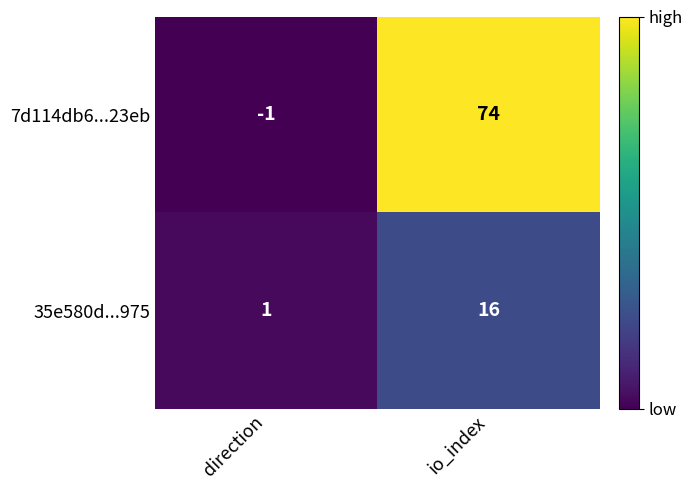

What is the sum of the 35e580d...975 values at direction and io_index?

17